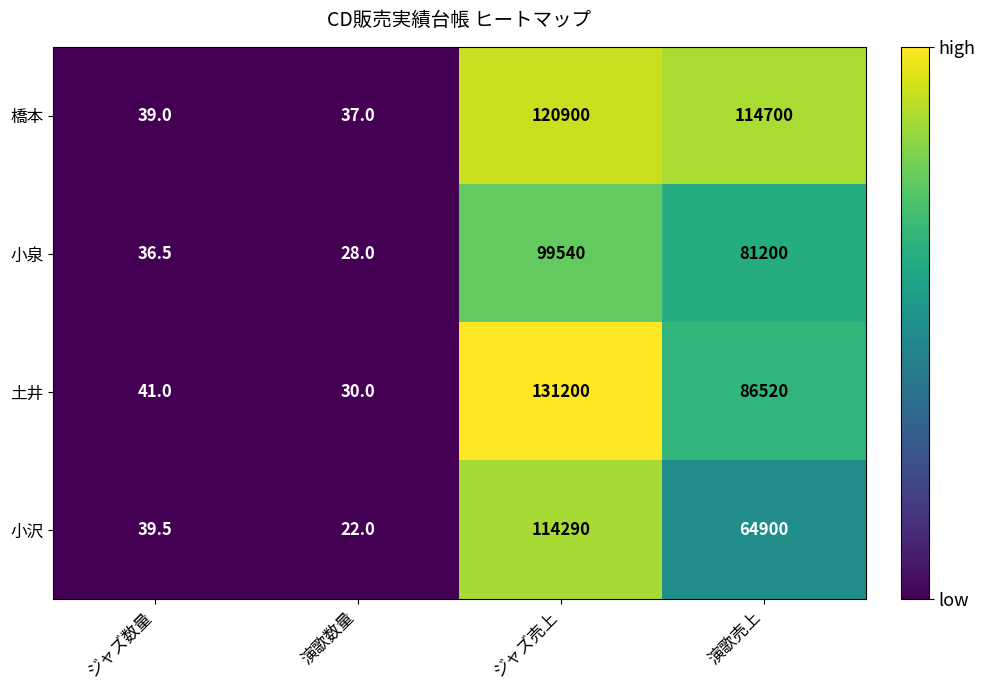

Rank the series by their maximum value, from highest to lowest.

土井, 橋本, 小沢, 小泉